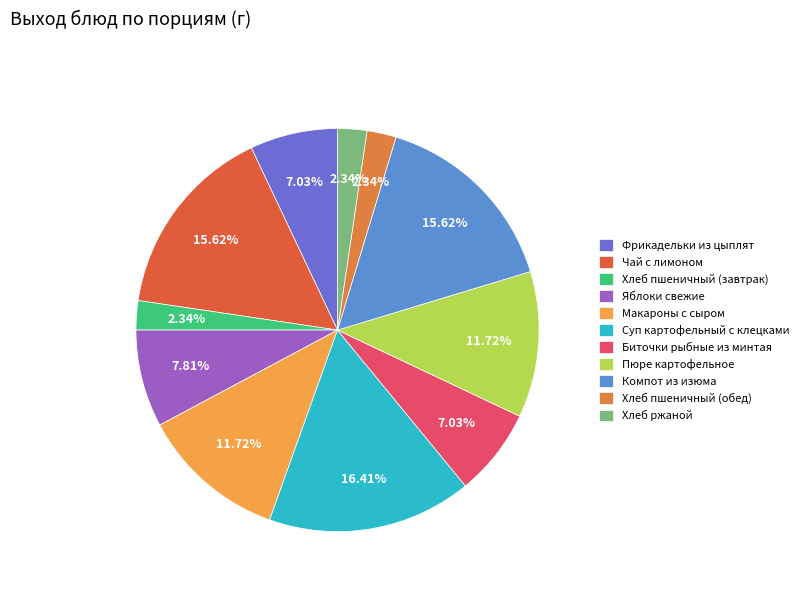

How many segments does this pie chart have?

11